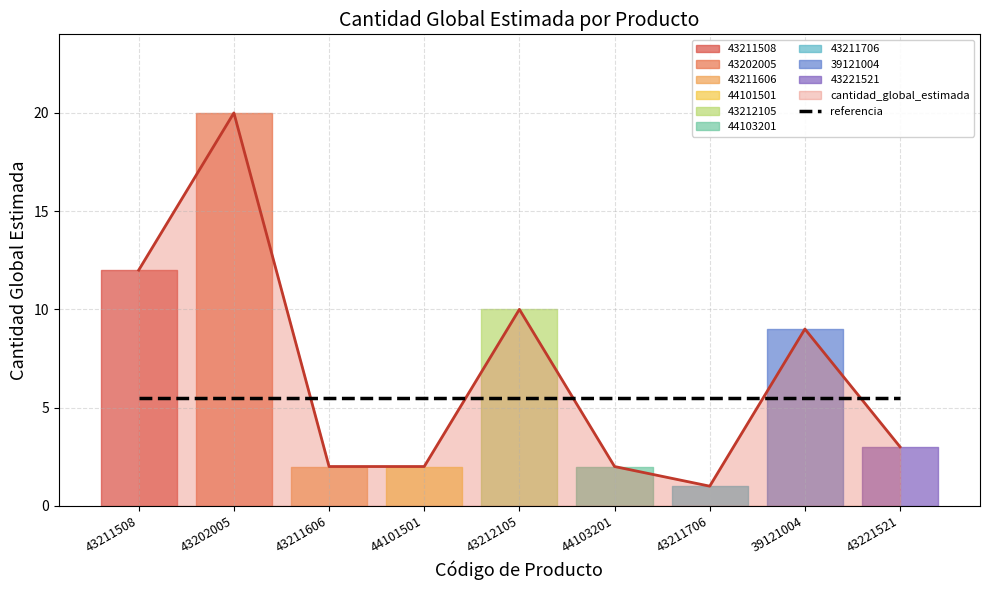

Reading right to left, what are all the values shown in this chart?

43221521=3	39121004=9	43211706=1	44103201=2	43212105=10	44101501=2	43211606=2	43202005=20	43211508=12